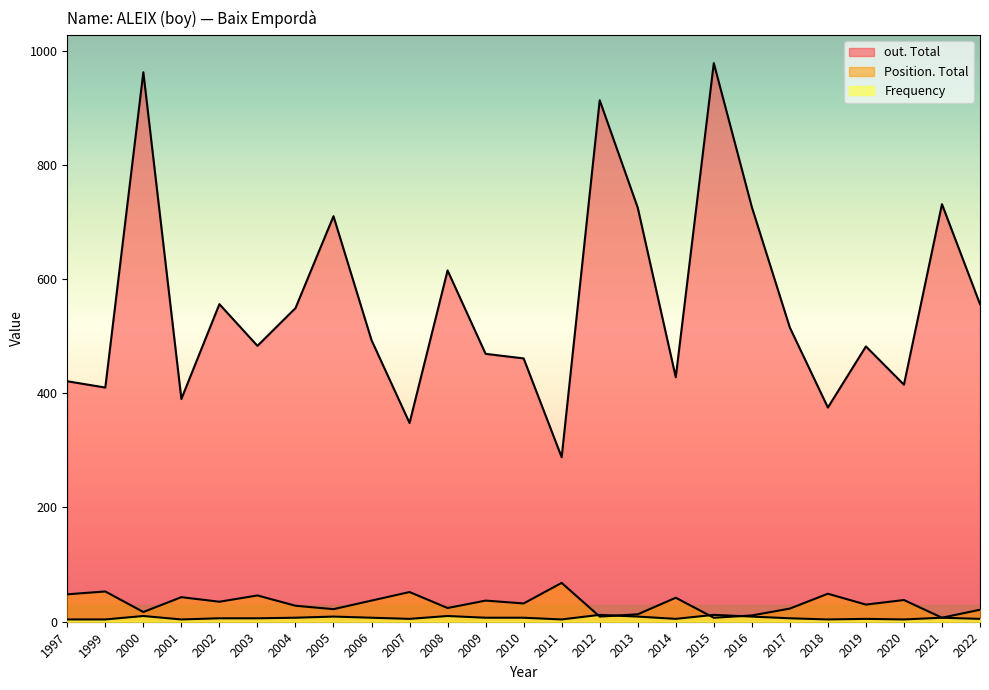

True or false: Position. Total has a value of 22 at 2005.

True